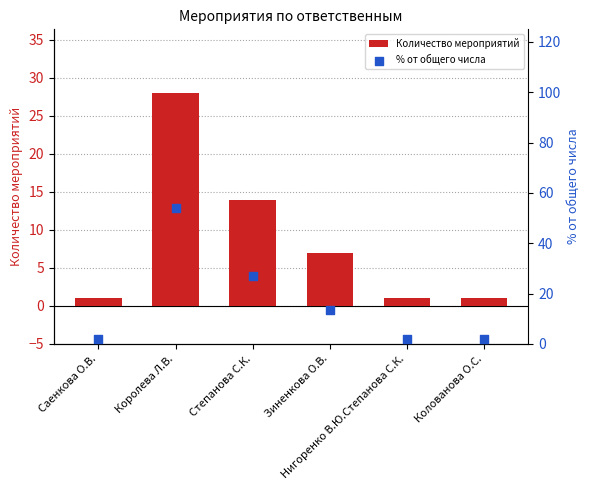

What are all the series names shown in the legend?

Количество мероприятий, % от общего числа